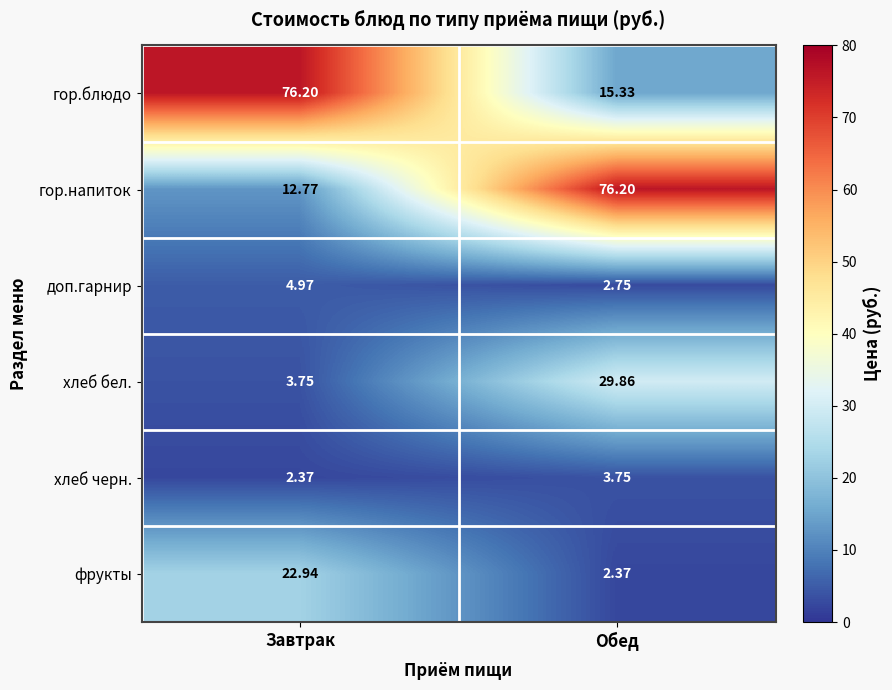

Where is фрукты nearest to the value 12?

Обед